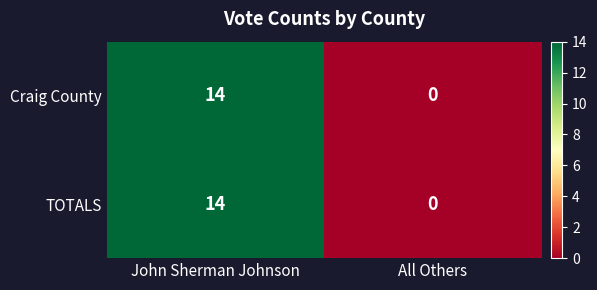

The Craig County series shows 0 at All Others. True or false?

True